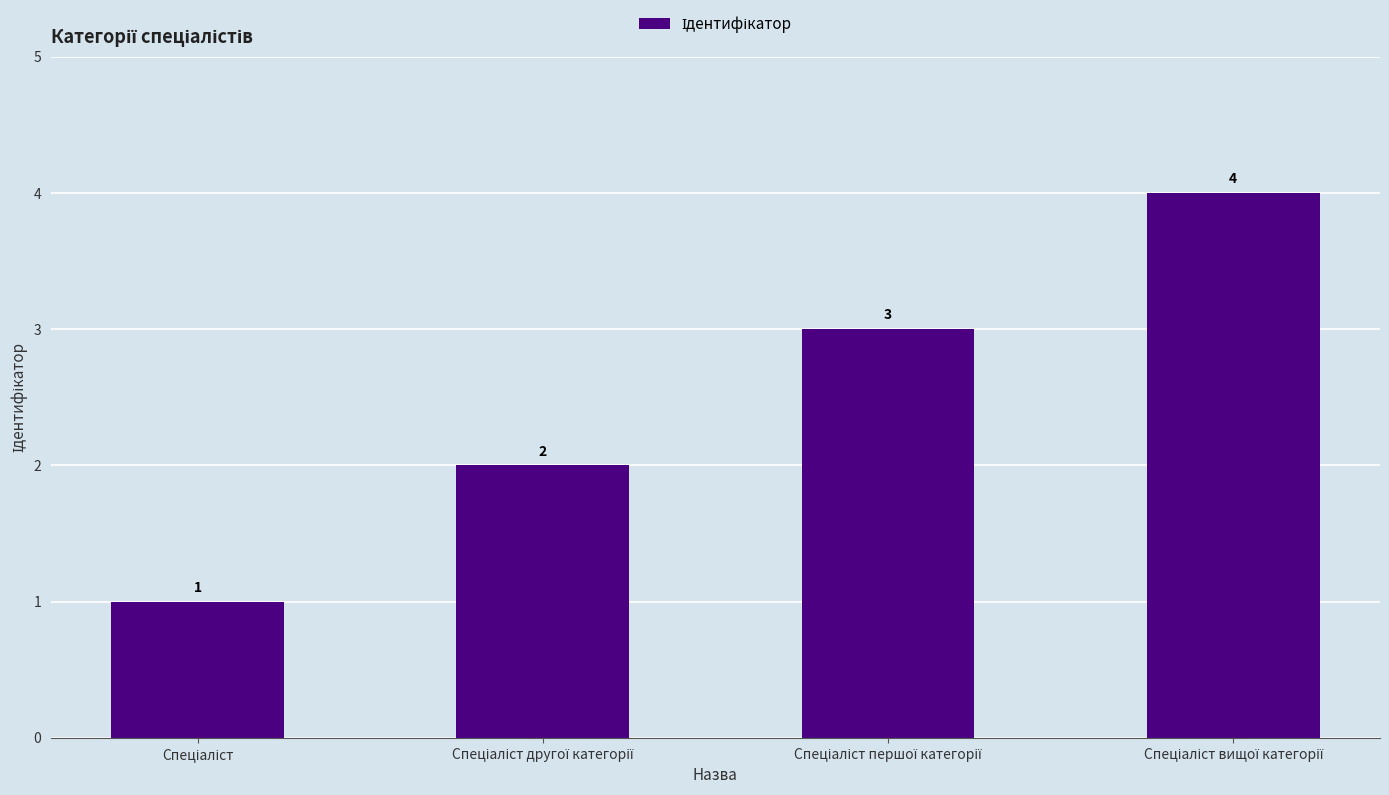

How many values are between 2 and 4?

3